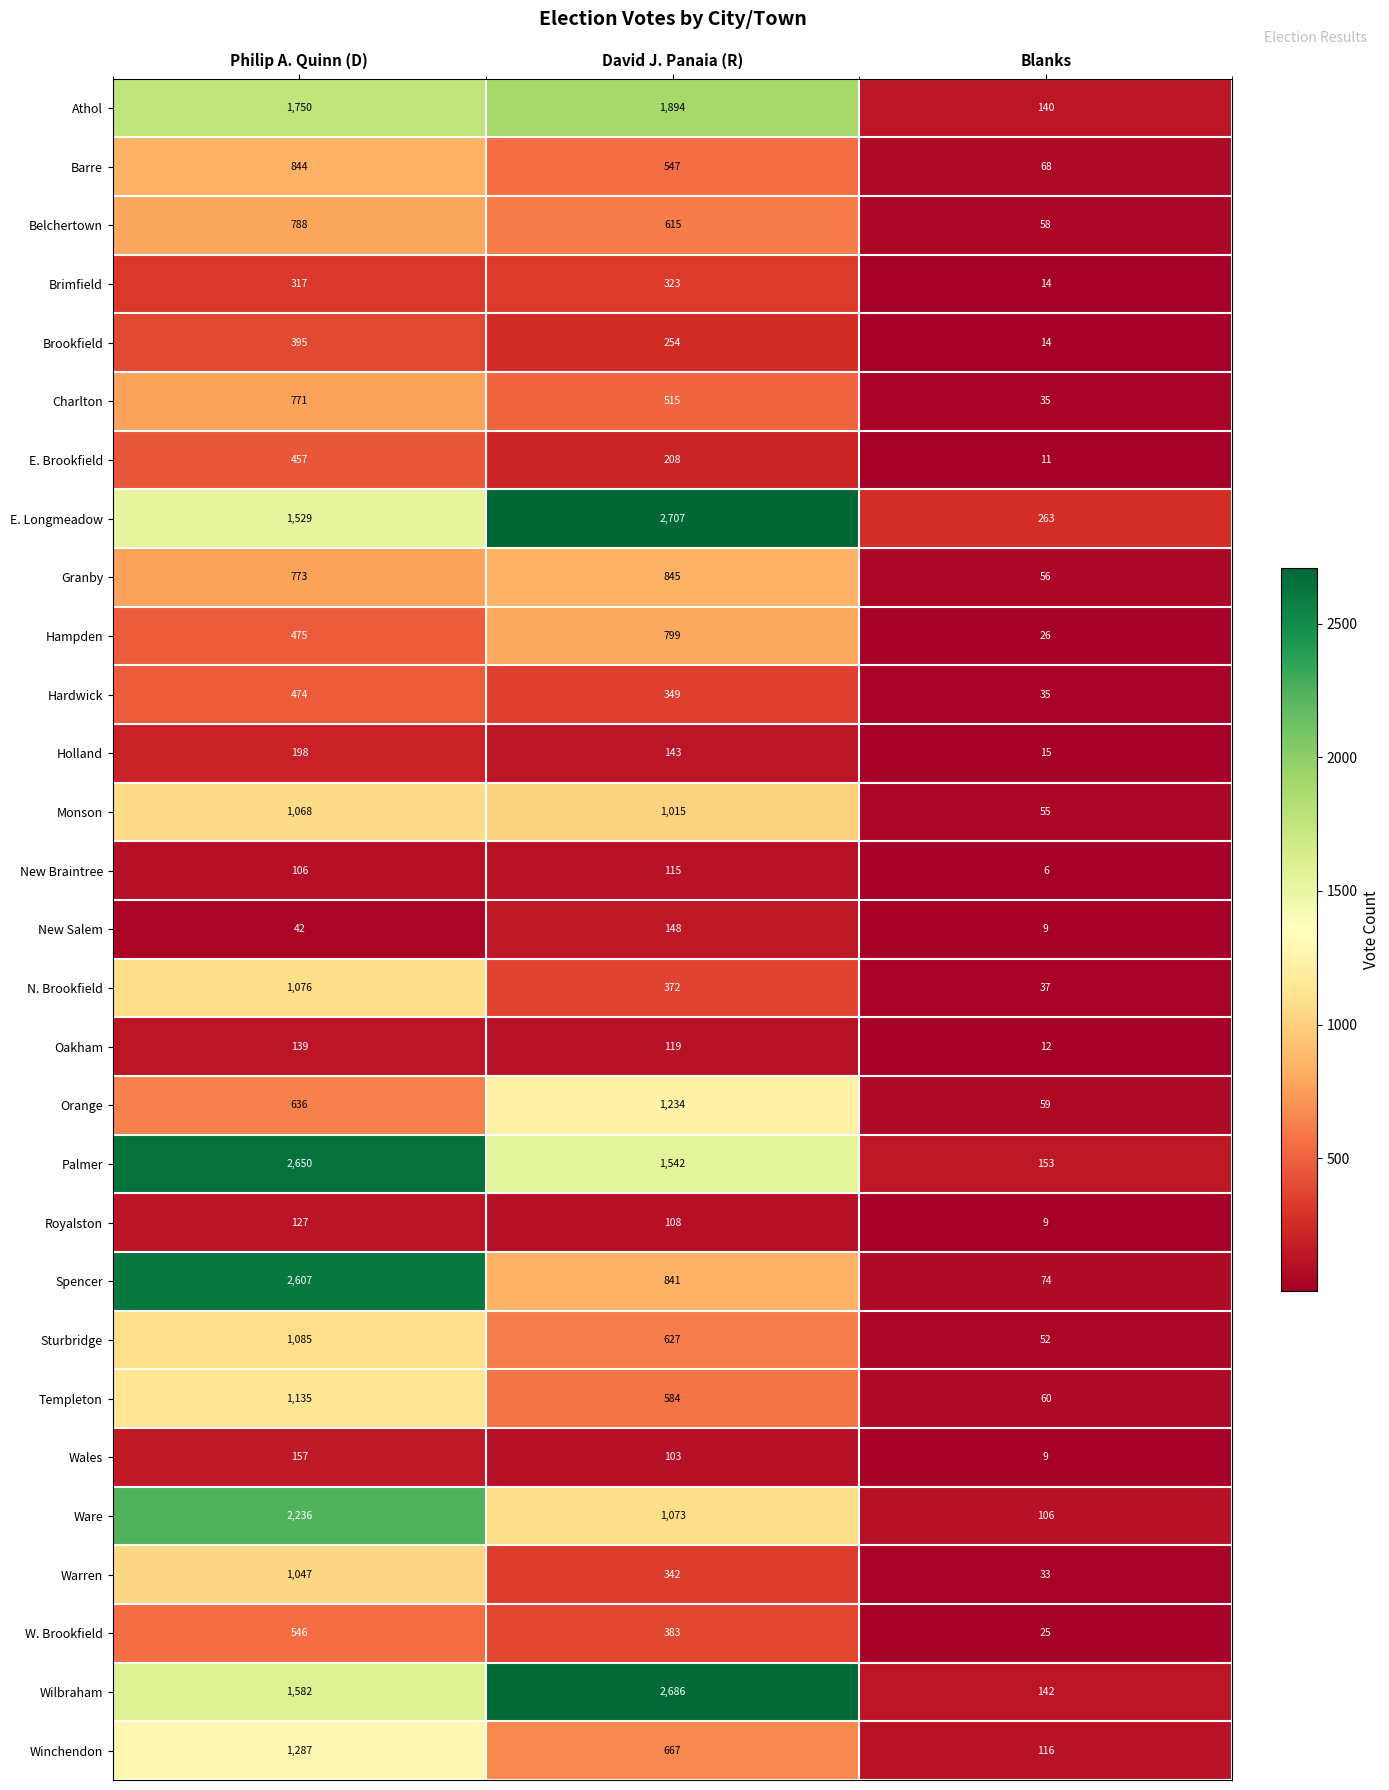

What is the total value across all series at Blanks?

1692